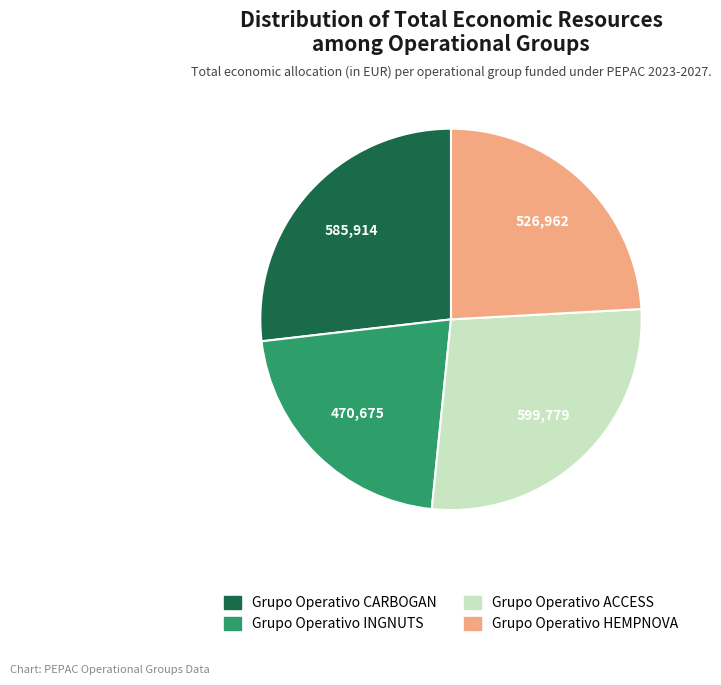

Is there a majority slice in this chart?

No